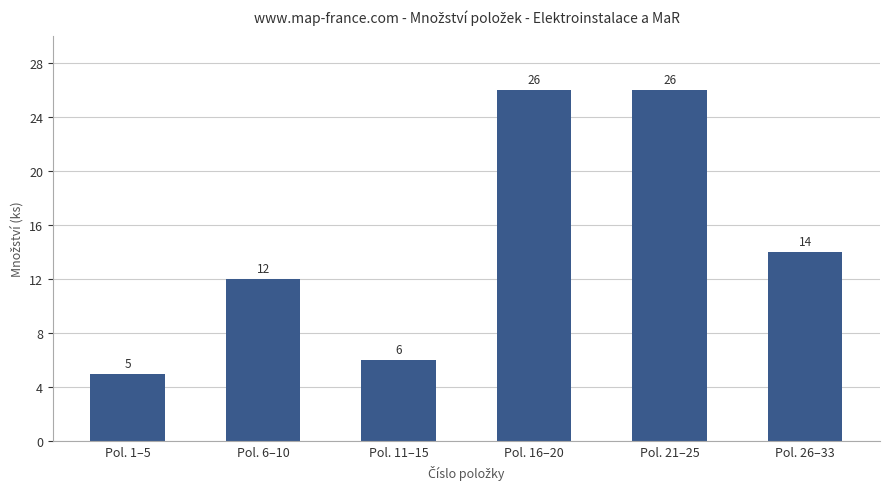

The chart shows a value of 7 at Pol. 6–10. True or false?

False